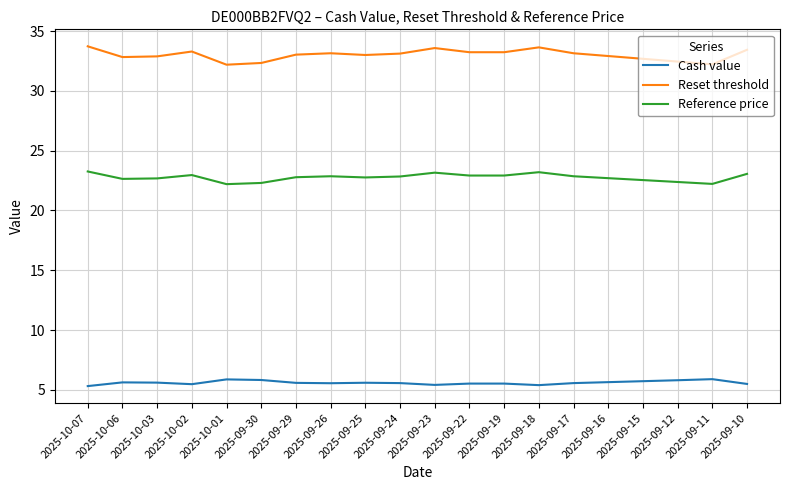

True or false: Reset threshold and Cash value intersect in this chart.

False